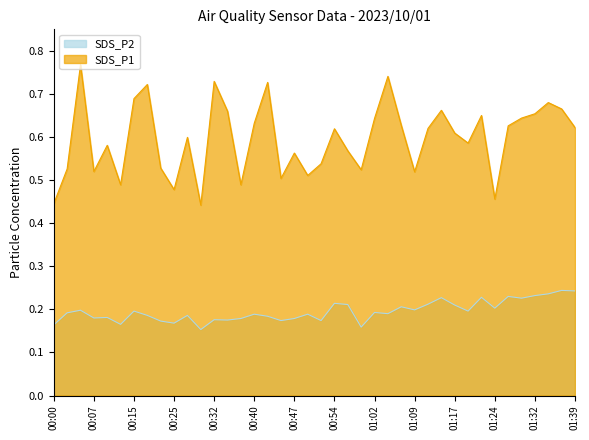

How many interior local peaks does the SDS_P1 series have?

12